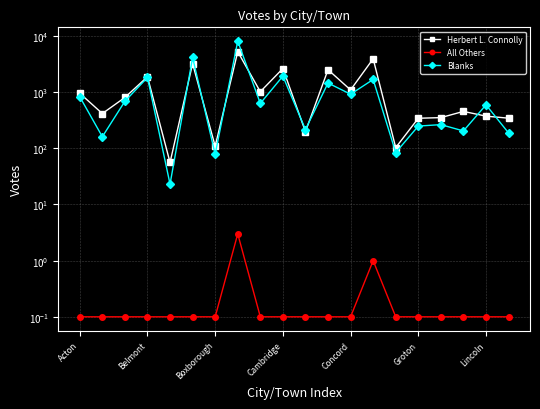

How many lines are shown in the chart?

3